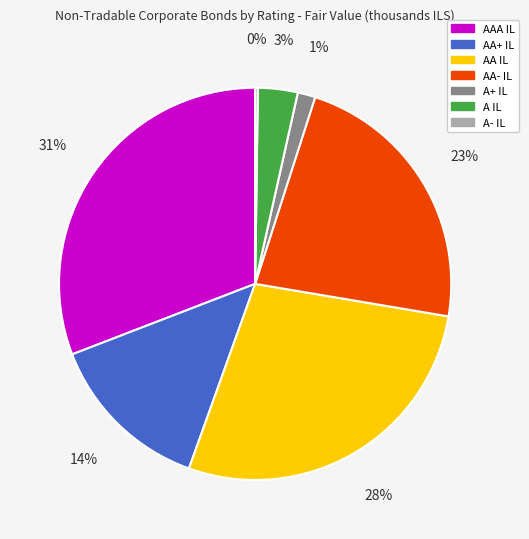

To the nearest percent, what is the average slice percentage?

14%